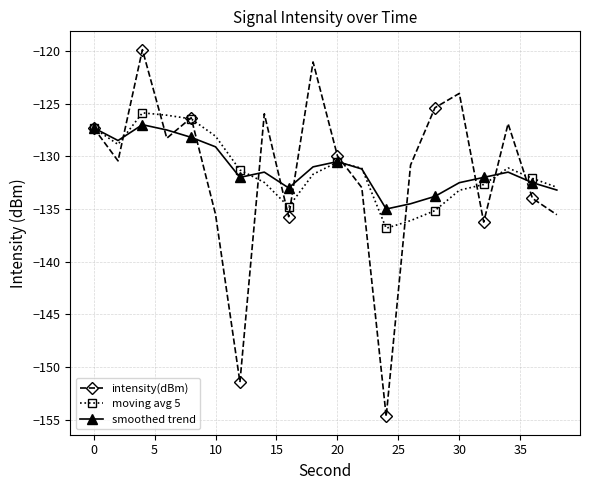

Which series has the largest range (max minus min)?

intensity(dBm)